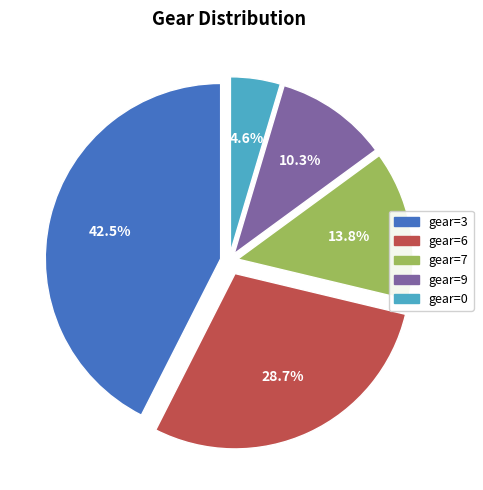

How many segments does this pie chart have?

5